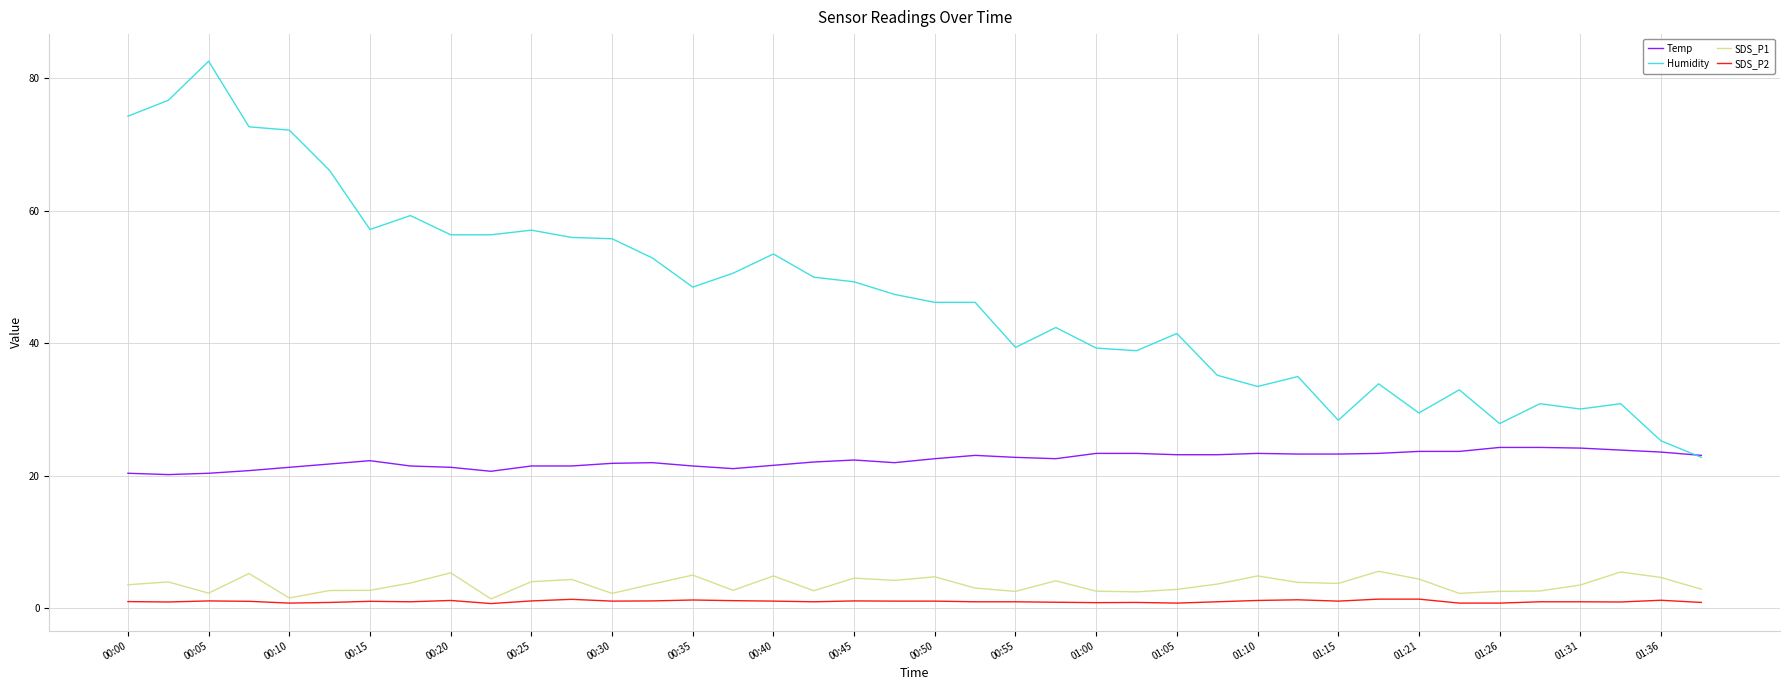

True or false: SDS_P2 has more than 2 interior local peaks.

True